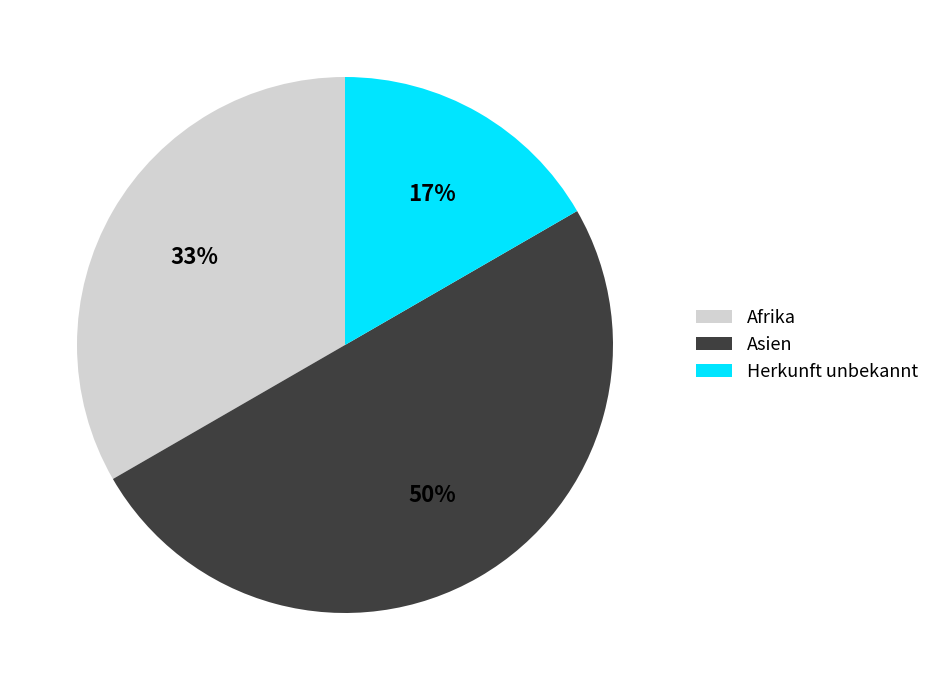

Combined, do Herkunft unbekannt and Asien account for over 50%?

Yes